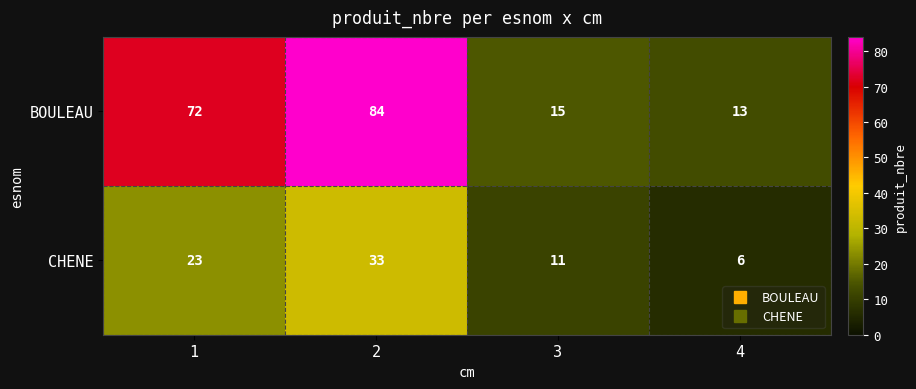

List the series in order of their peak value, highest first.

BOULEAU, CHENE